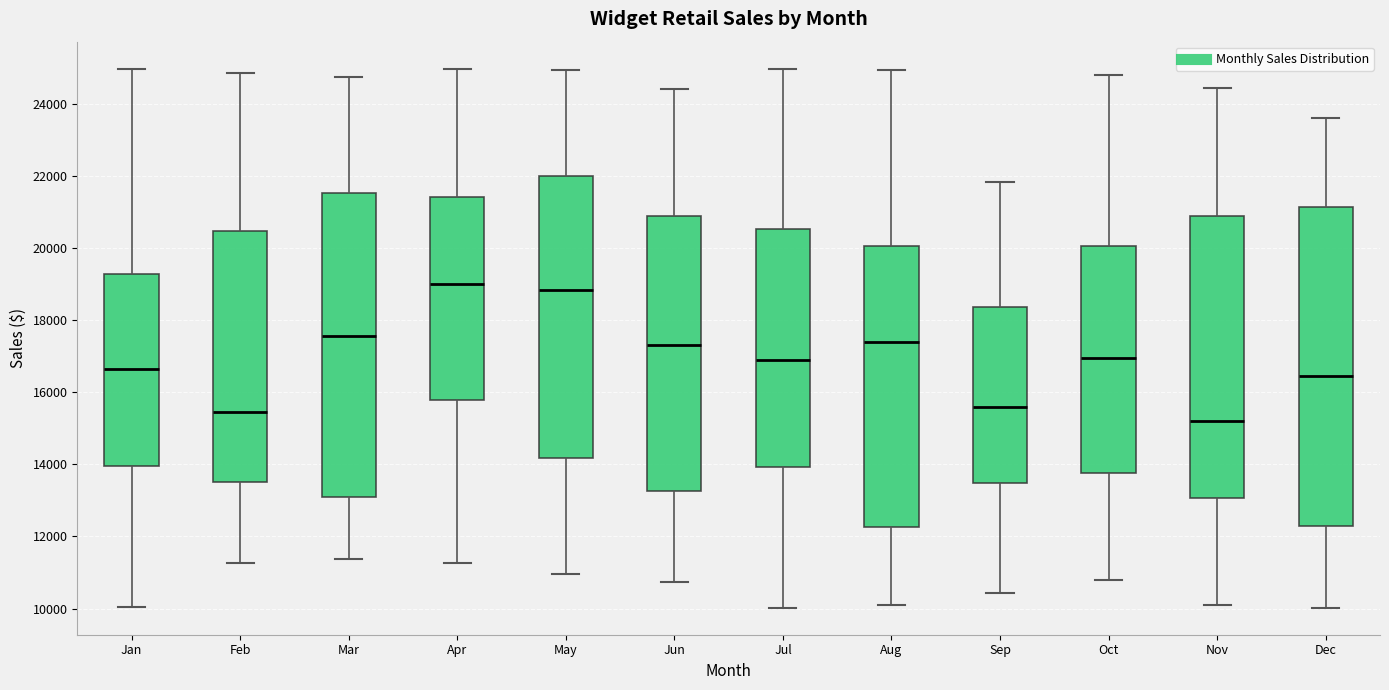

Reading left to right, transcribe this box plot: for each box, give where its median line is, the range the box spans, and where its two whiskers end, as read against the y-axis. The values are not printed on the chart, so give them approximately, as read against the axis.

Jan: median 16600, box 14000 to 19200, whiskers 10000 to 25000
Feb: median 15400, box 13600 to 20400, whiskers 11200 to 24800
Mar: median 17600, box 13200 to 21600, whiskers 11400 to 24800
Apr: median 19000, box 15800 to 21400, whiskers 11200 to 25000
May: median 18800, box 14200 to 22000, whiskers 11000 to 25000
Jun: median 17400, box 13200 to 20800, whiskers 10800 to 24400
Jul: median 16800, box 14000 to 20600, whiskers 10000 to 25000
Aug: median 17400, box 12200 to 20000, whiskers 10000 to 25000
Sep: median 15600, box 13400 to 18400, whiskers 10400 to 21800
Oct: median 17000, box 13800 to 20000, whiskers 10800 to 24800
Nov: median 15200, box 13000 to 20800, whiskers 10000 to 24400
Dec: median 16400, box 12200 to 21200, whiskers 10000 to 23600